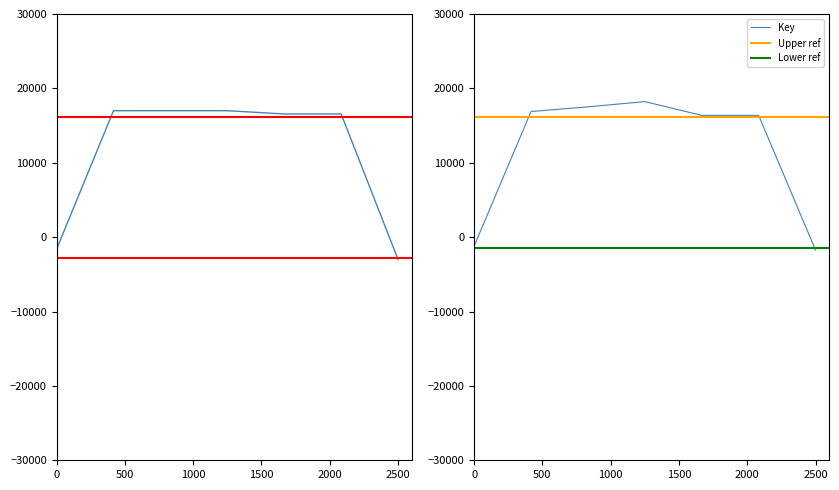

What is the difference between the maximum and minimum values?

20000.0